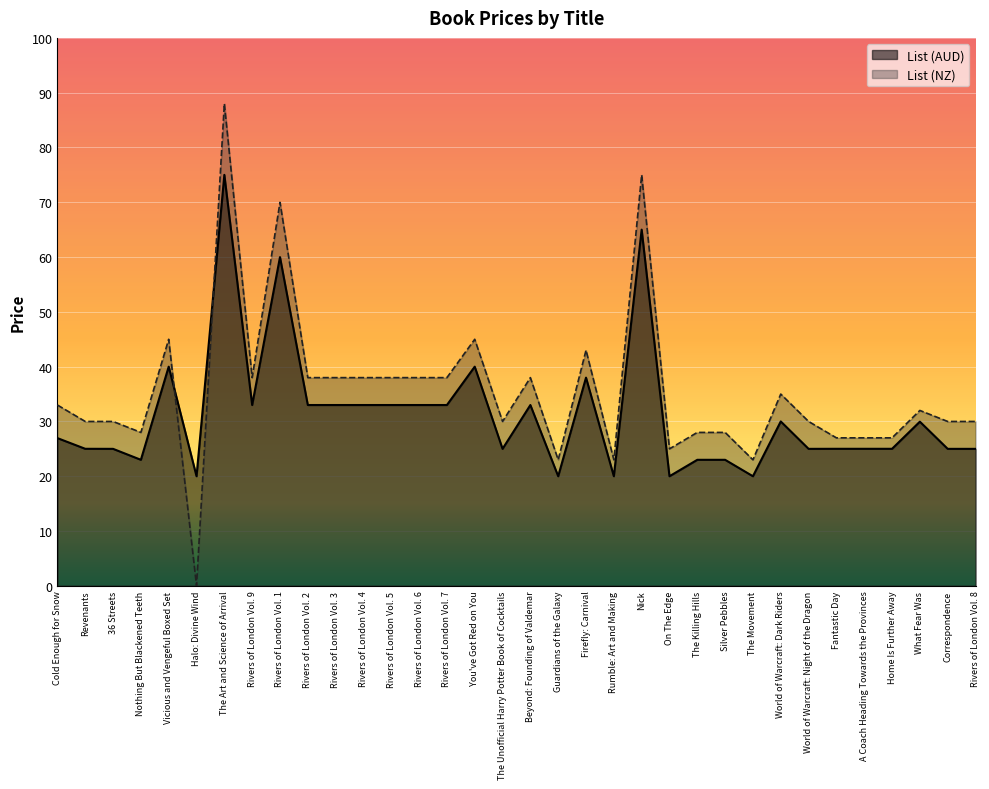

Is it true that List (NZ) equals 23.0 at Guardians of the Galaxy?

True